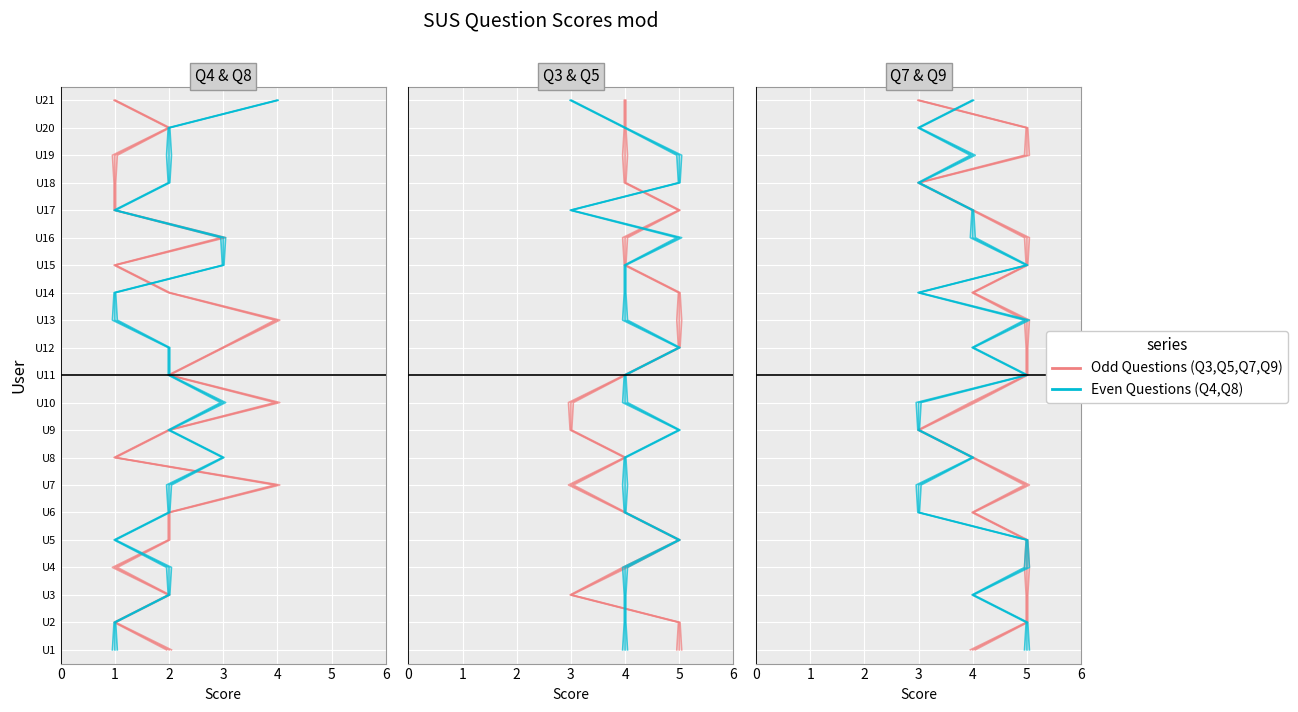

Is it true that Even Questions equals 6 at 9?

False